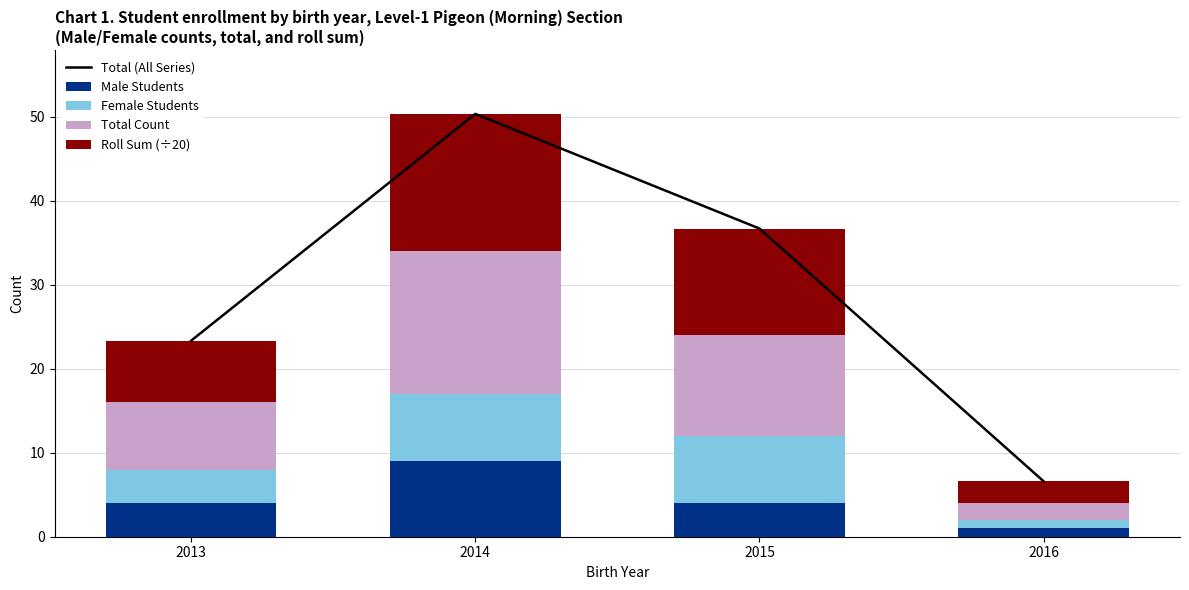

What is the average value of the Total Count series?

9.8